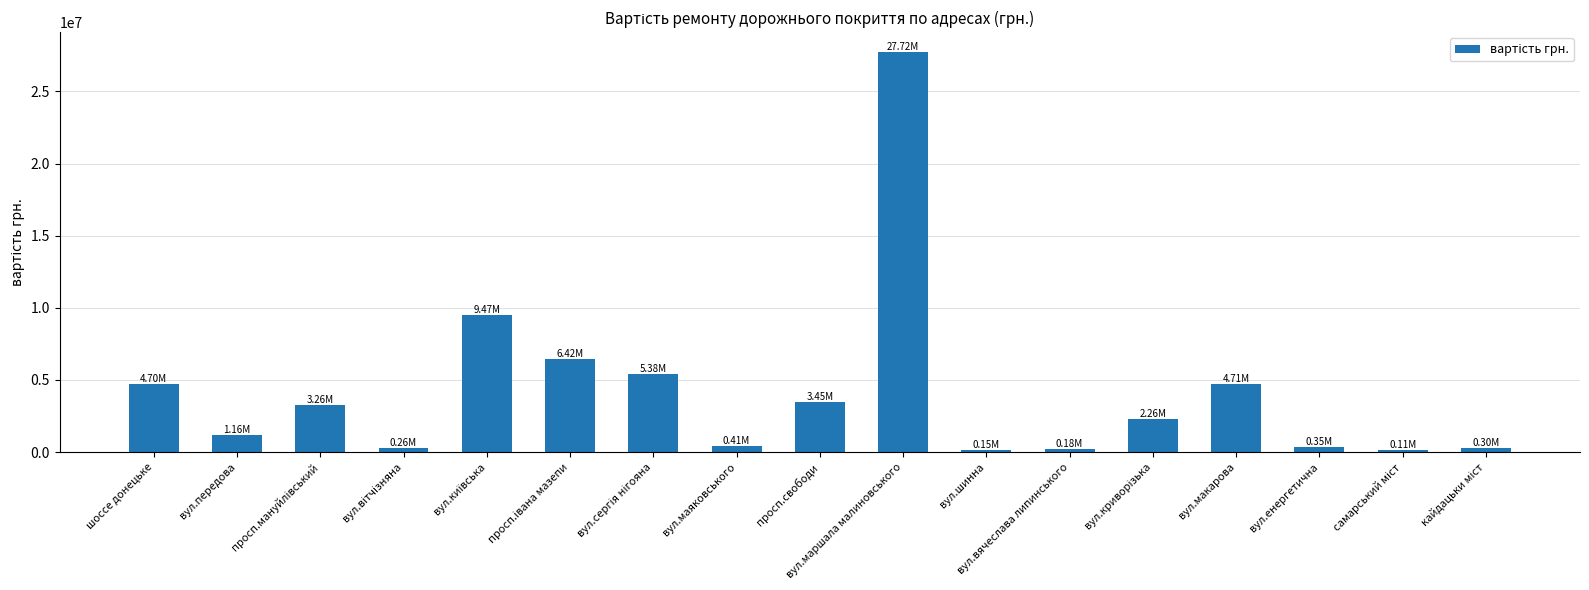

What is the label of the 10th bar from the left?

вул.маршала малиновського